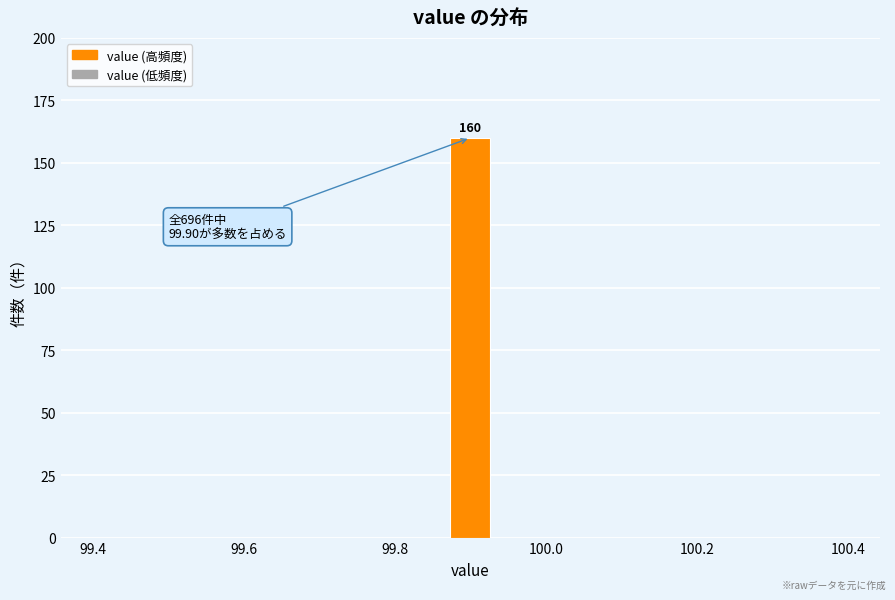

Around what value on the x-axis is the tallest bar? Give the approximate position of its centre, as read against the axis.

99.90